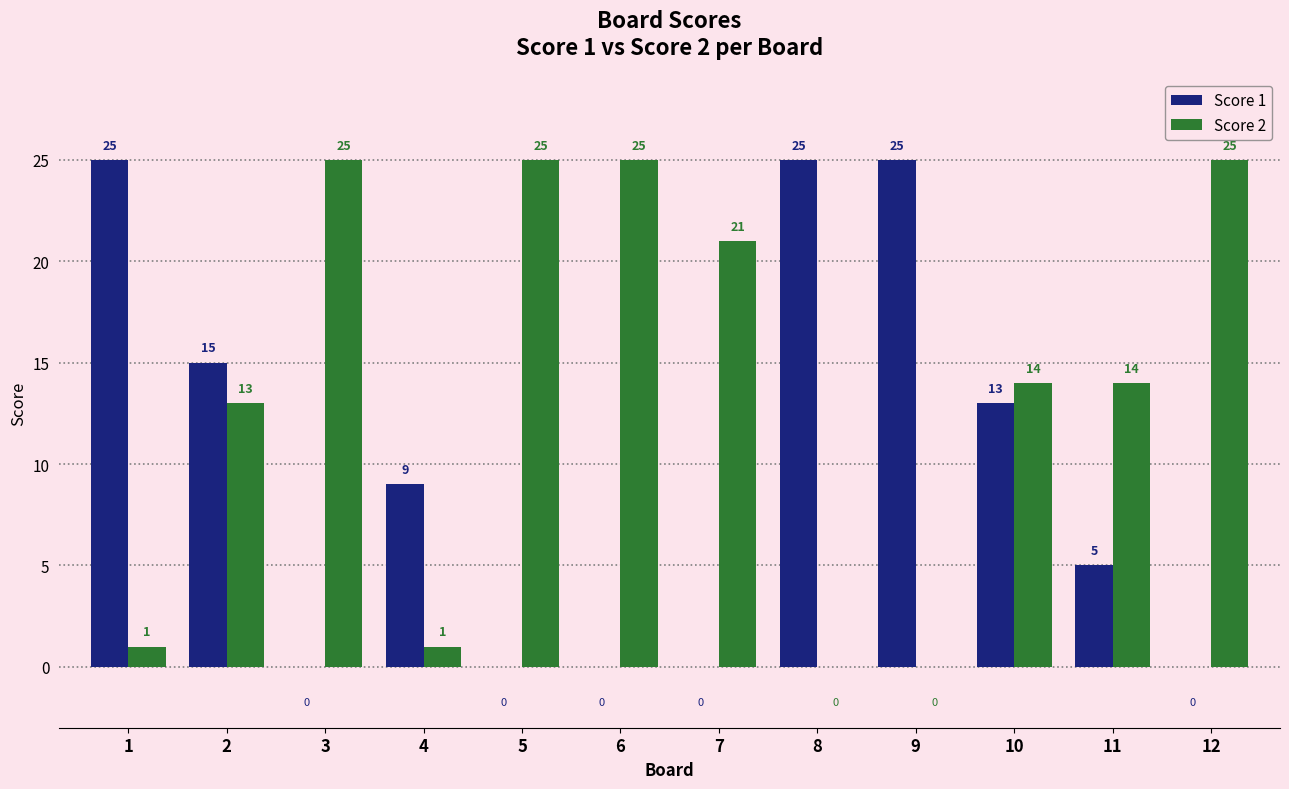

What is the sum of the Score 2 values at 3 and 5?

50